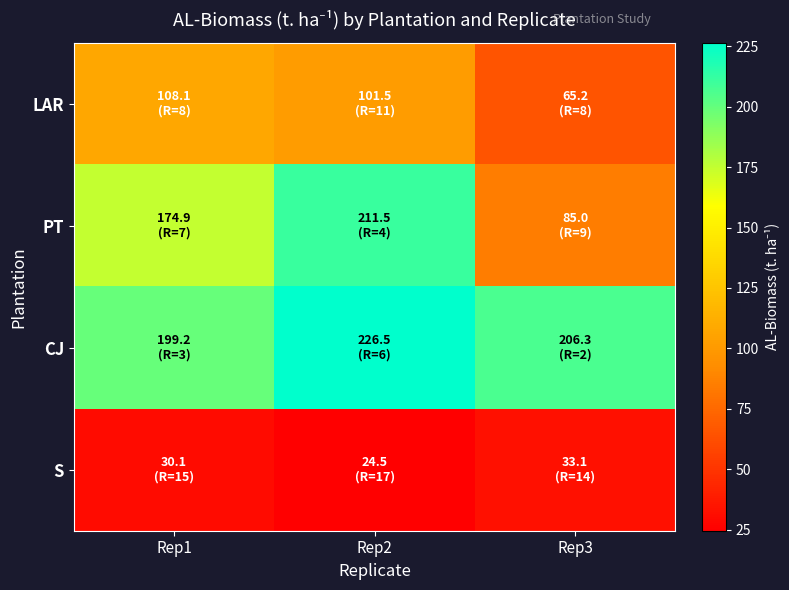

What is the difference between the highest and lowest values at Rep3?

173.1